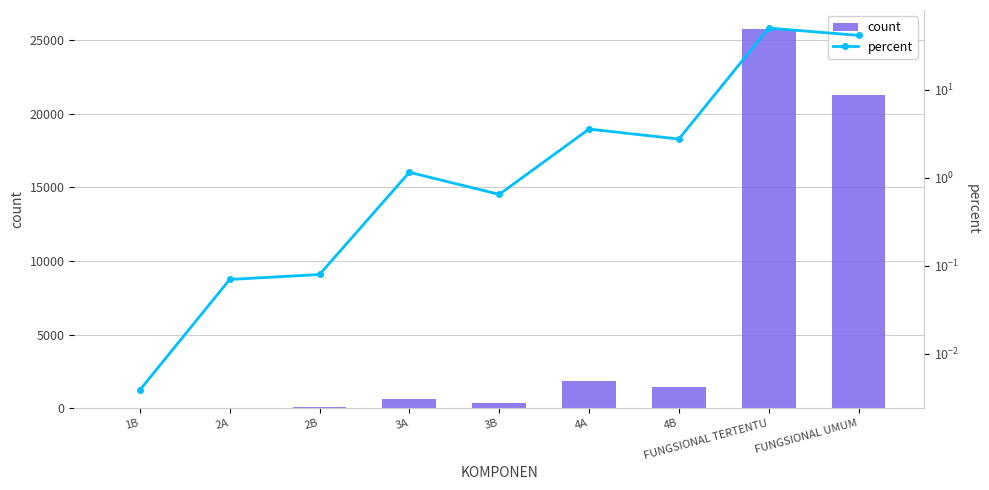

What is the difference between the second highest and second lowest values in the count series?

21278.0